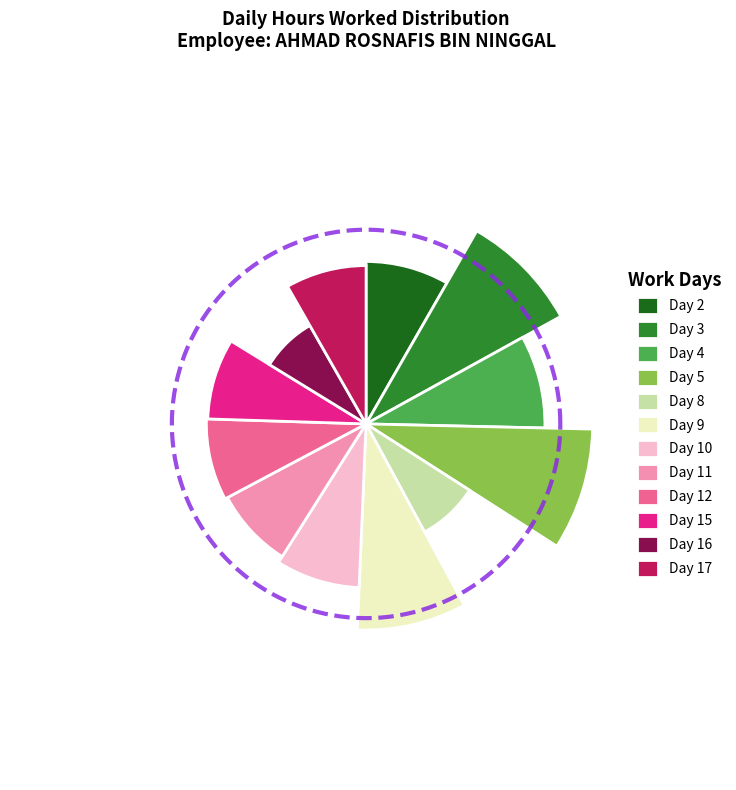

What percentage is the Day 9 slice, to the nearest percent?

9%